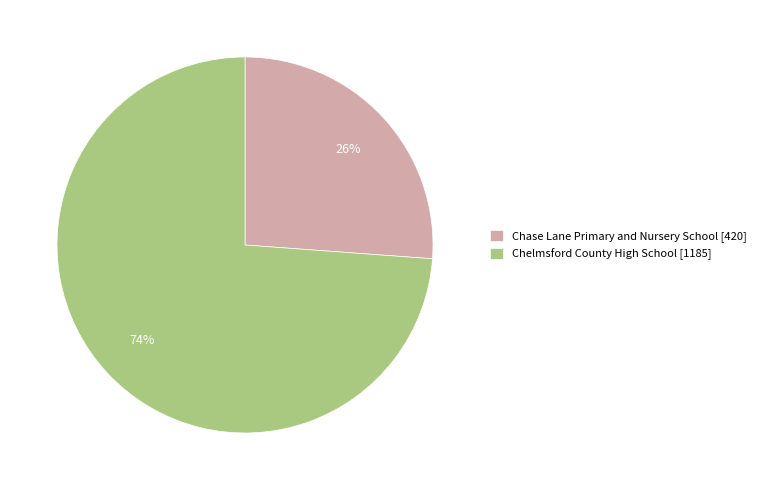

What is the largest slice in the pie chart?

Chelmsford County High School